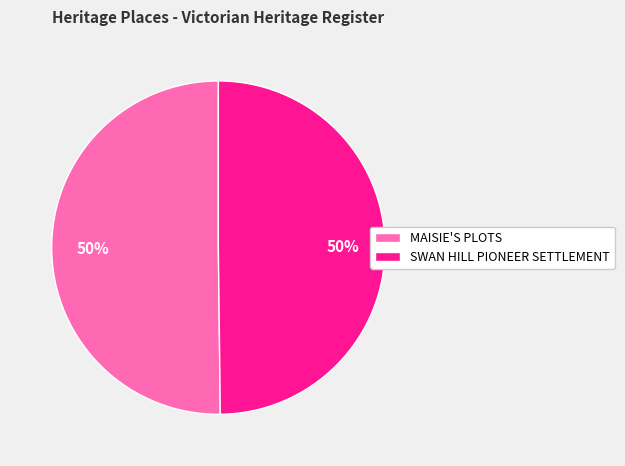

Approximately how many times larger is the value at SWAN HILL PIONEER SETTLEMENT compared to MAISIE'S PLOTS?

1.0